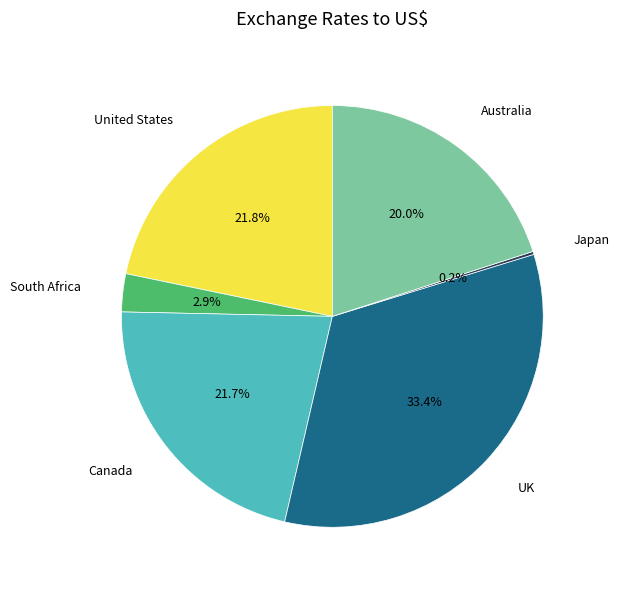

Is there any slice that represents more than half of the pie?

No